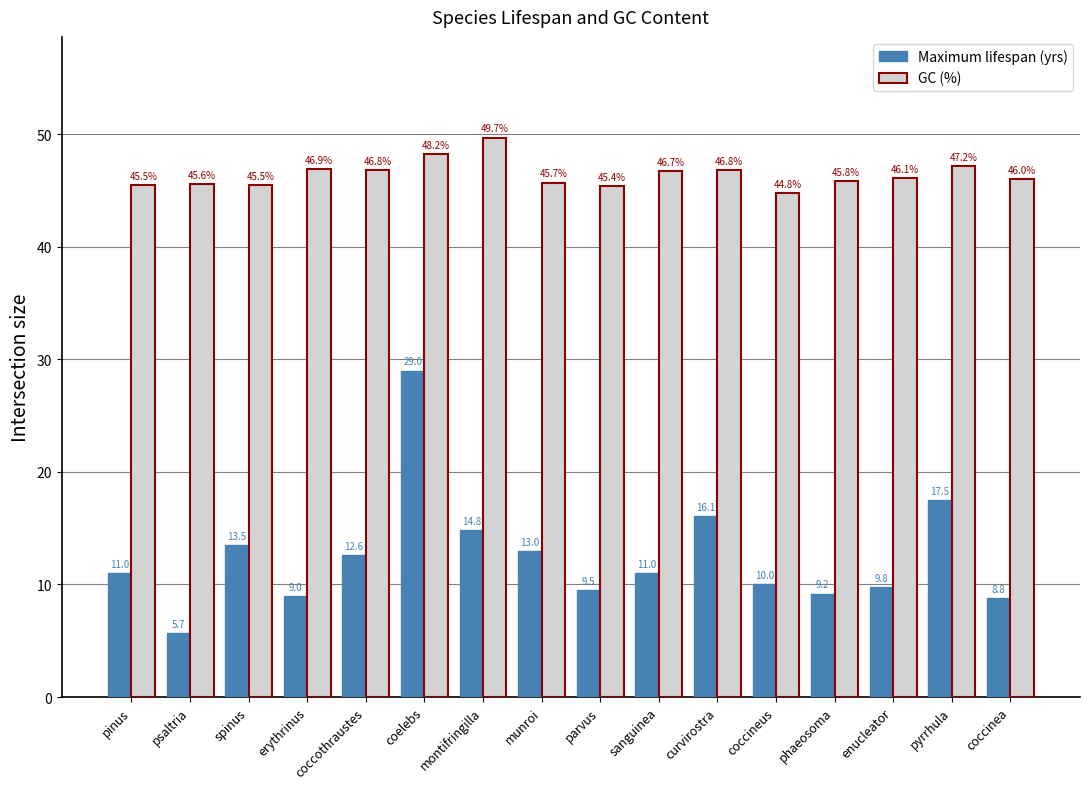

At which label is Maximum lifespan (yrs) closest to 17?

pyrrhula